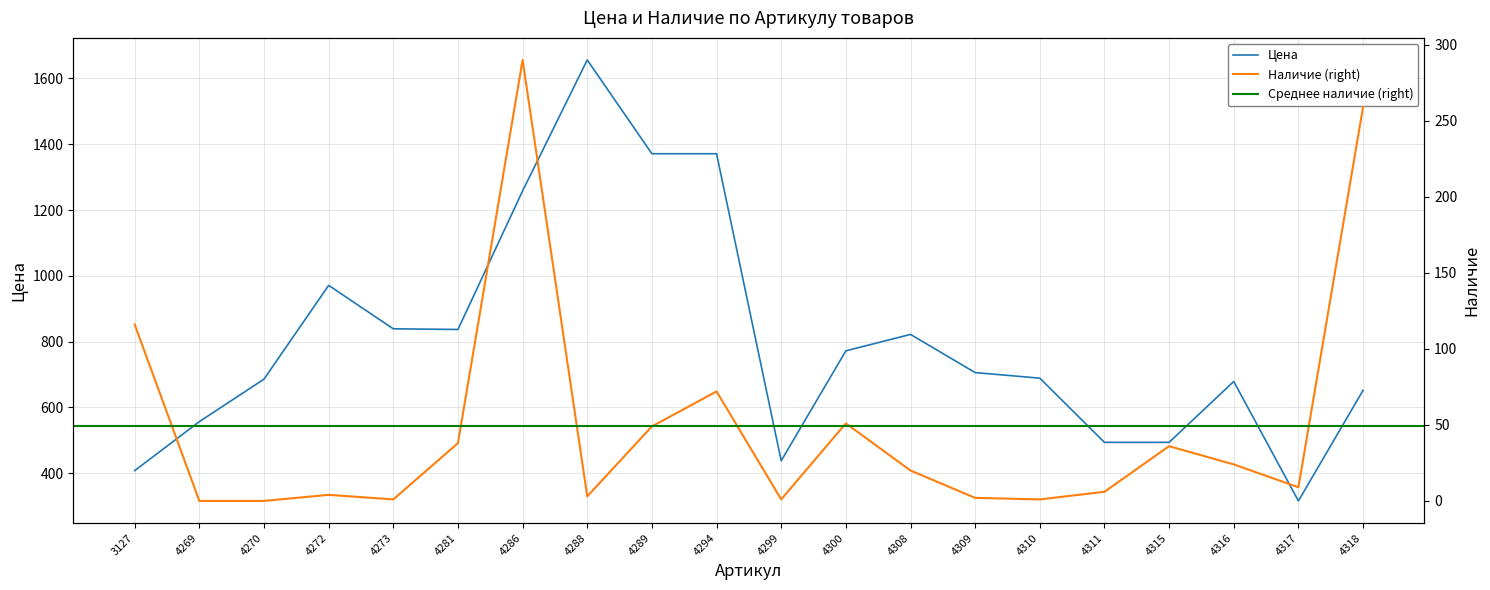

What is the total value across all series at 4288?

1659